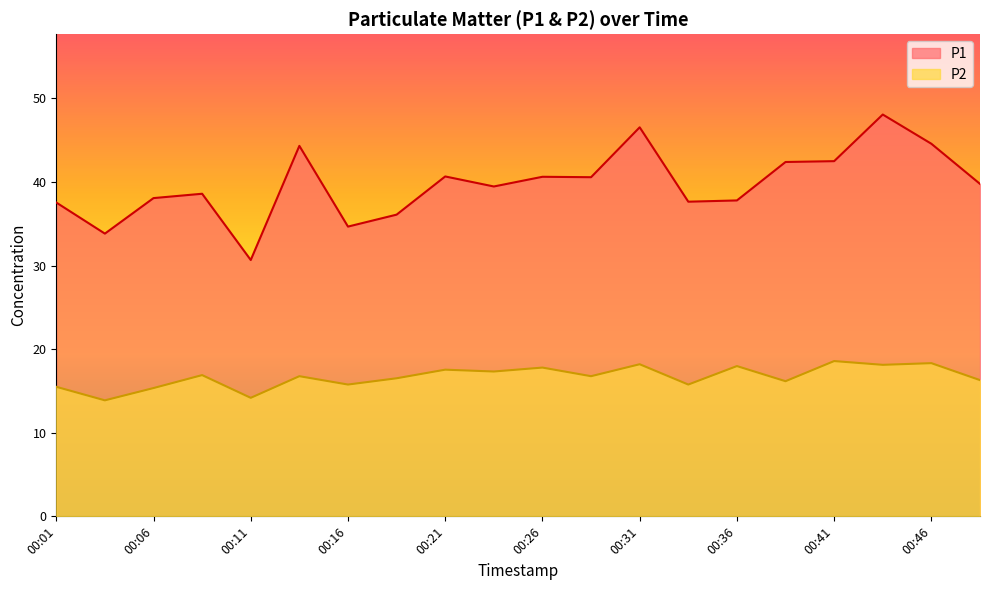

How many lines are shown in the chart?

2